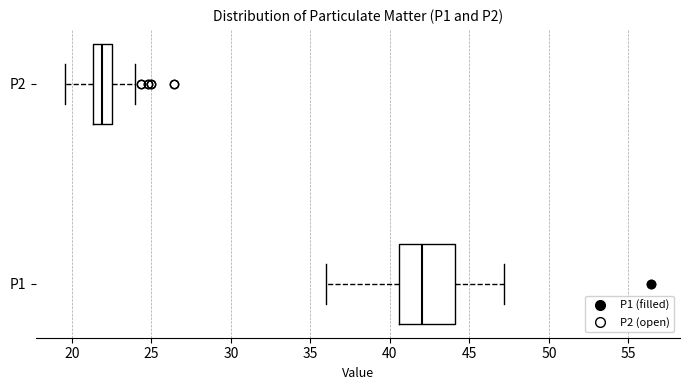

Where is the right edge of the box for P2 on the x-axis? The values are not printed on the chart, so give them approximately, as read against the axis.

22.5